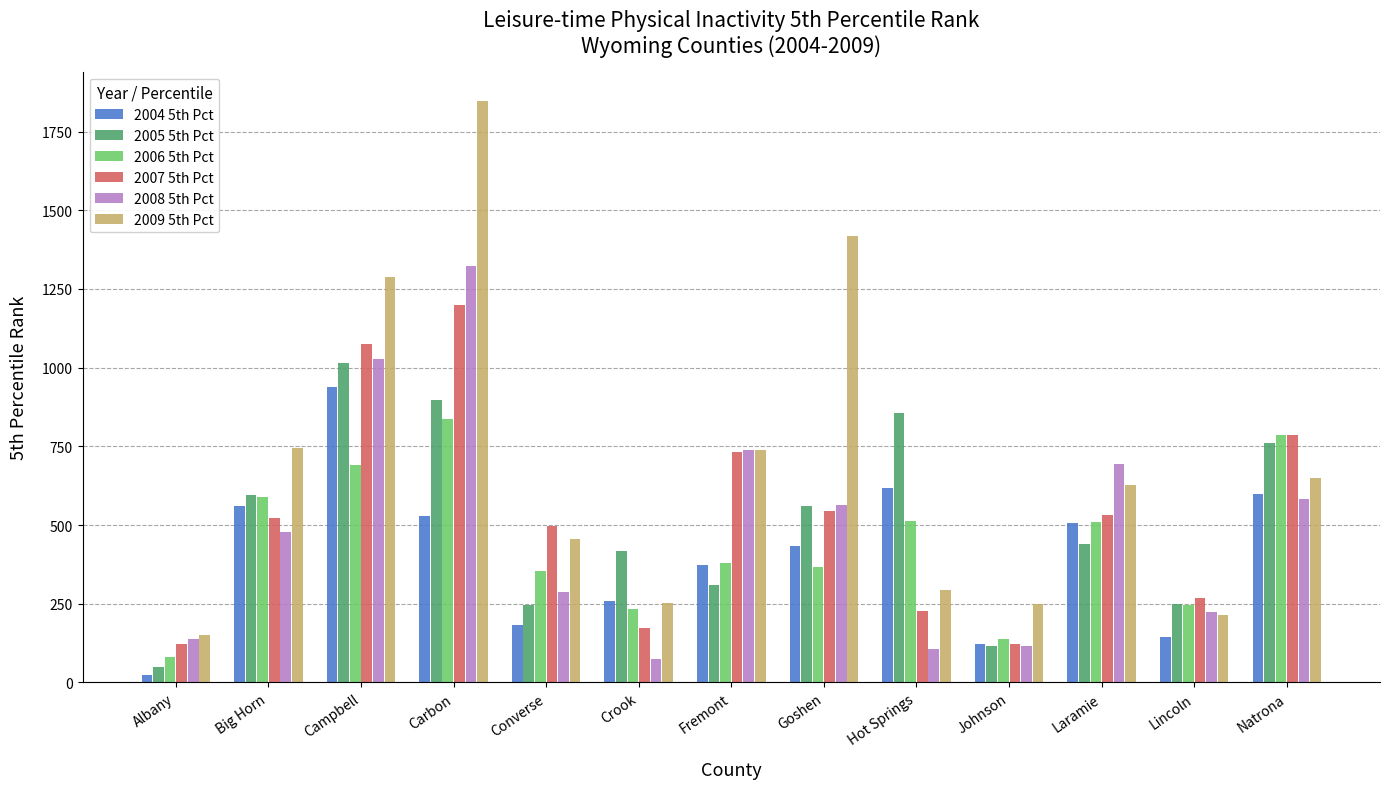

What is the label of the 3rd bar from the right?

Laramie